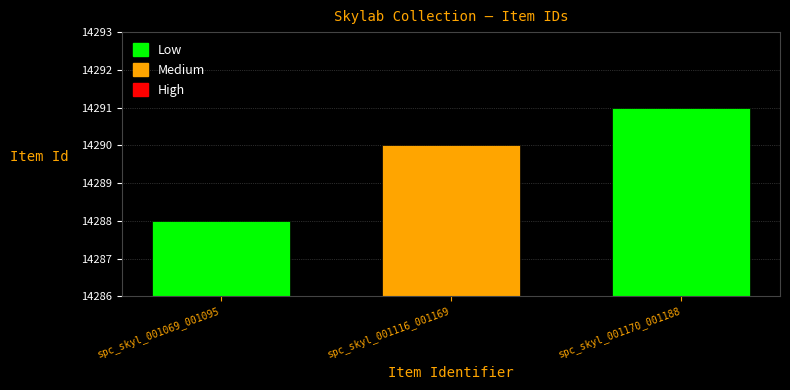

Which category has the lowest value across all series?

spc_skyl_001069_001095